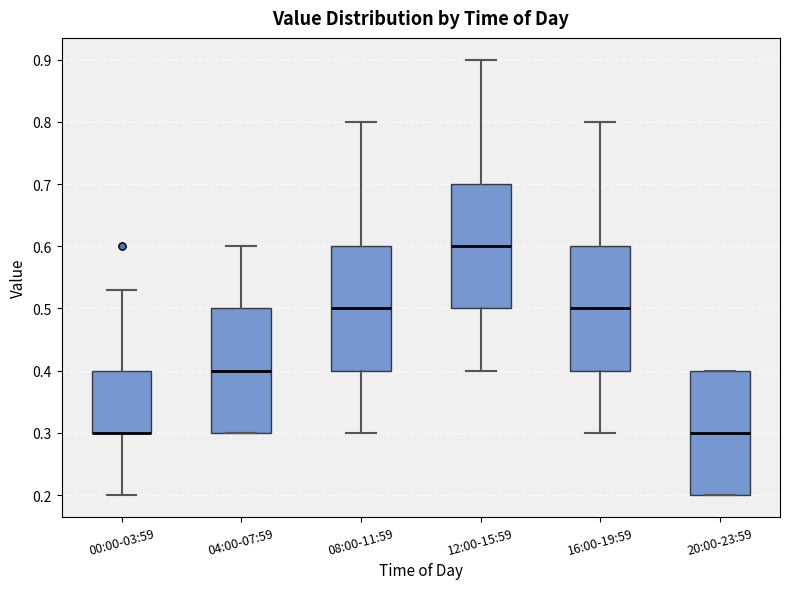

Reading left to right, read every box against the y-axis: the position of its median line, the range the box covers, and the ends of its whiskers. The values are not printed on the chart, so give them approximately, as read against the axis.

00:00-03:59: median 0.30 (drawn on the box's lower edge), box 0.30 to 0.40, whiskers 0.20 to 0.53
04:00-07:59: median 0.40, box 0.30 to 0.50, whiskers 0.30 to 0.60
08:00-11:59: median 0.50, box 0.40 to 0.60, whiskers 0.30 to 0.80
12:00-15:59: median 0.60, box 0.50 to 0.70, whiskers 0.40 to 0.90
16:00-19:59: median 0.50, box 0.40 to 0.60, whiskers 0.30 to 0.80
20:00-23:59: median 0.30, box 0.20 to 0.40, whiskers 0.20 to 0.40